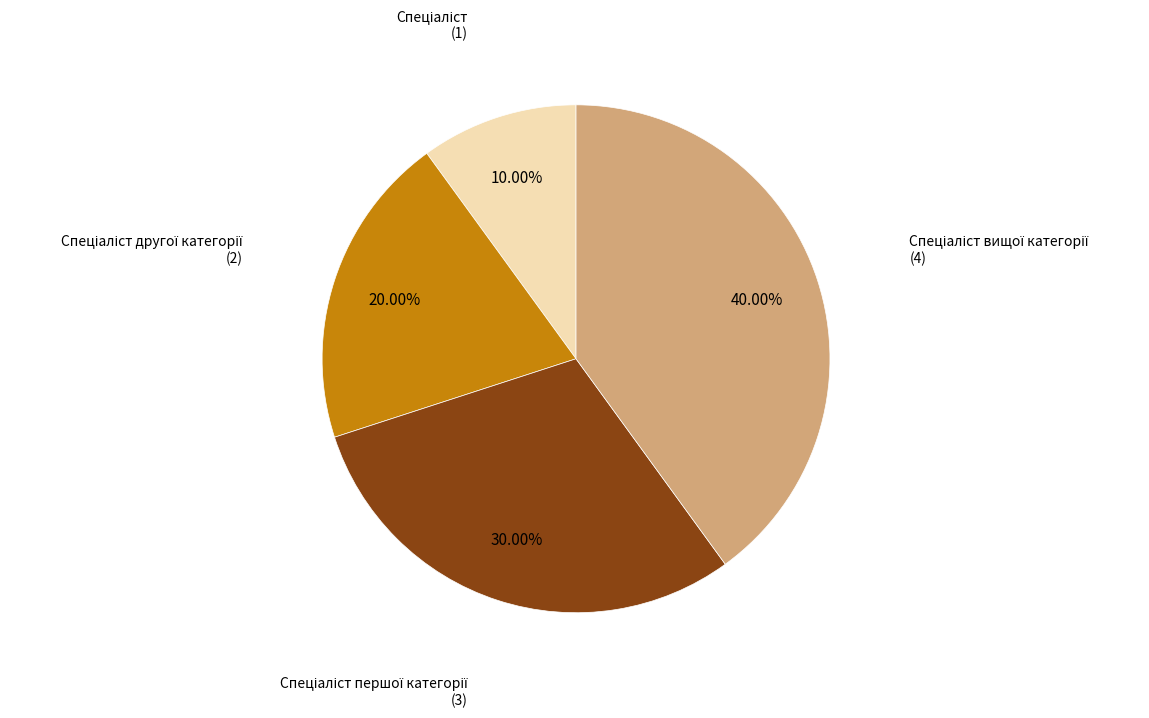

Is there a majority slice in this chart?

No